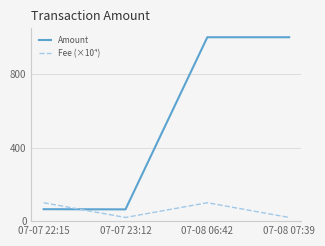

Is it true that Amount equals 17.7 at 07-07 22:15?

False